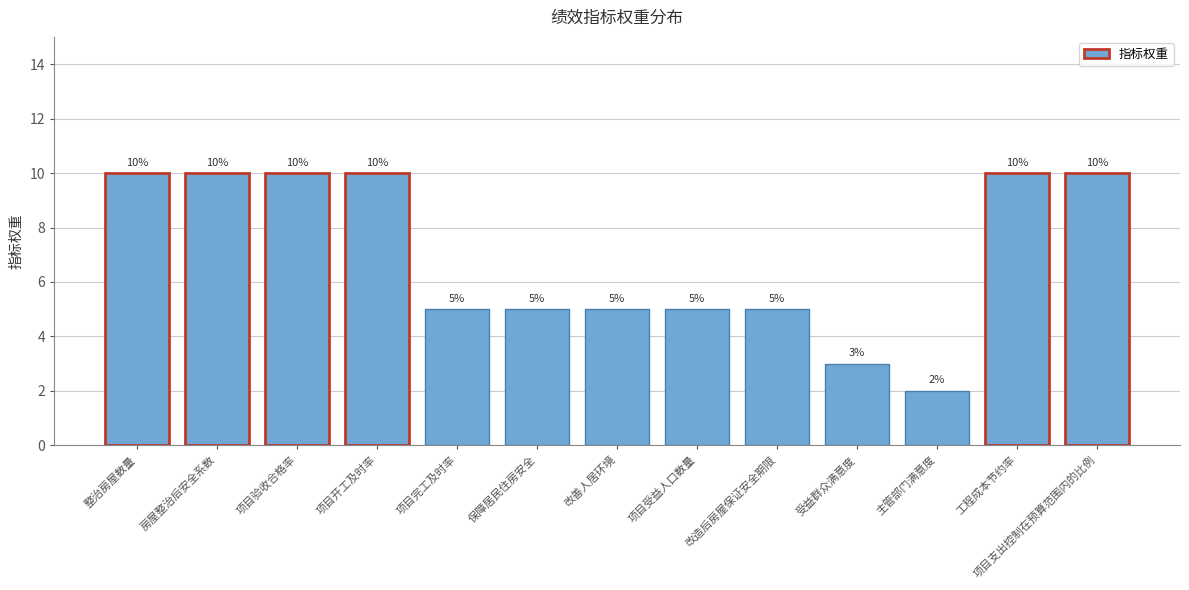

How many values are between 5 and 10?

11